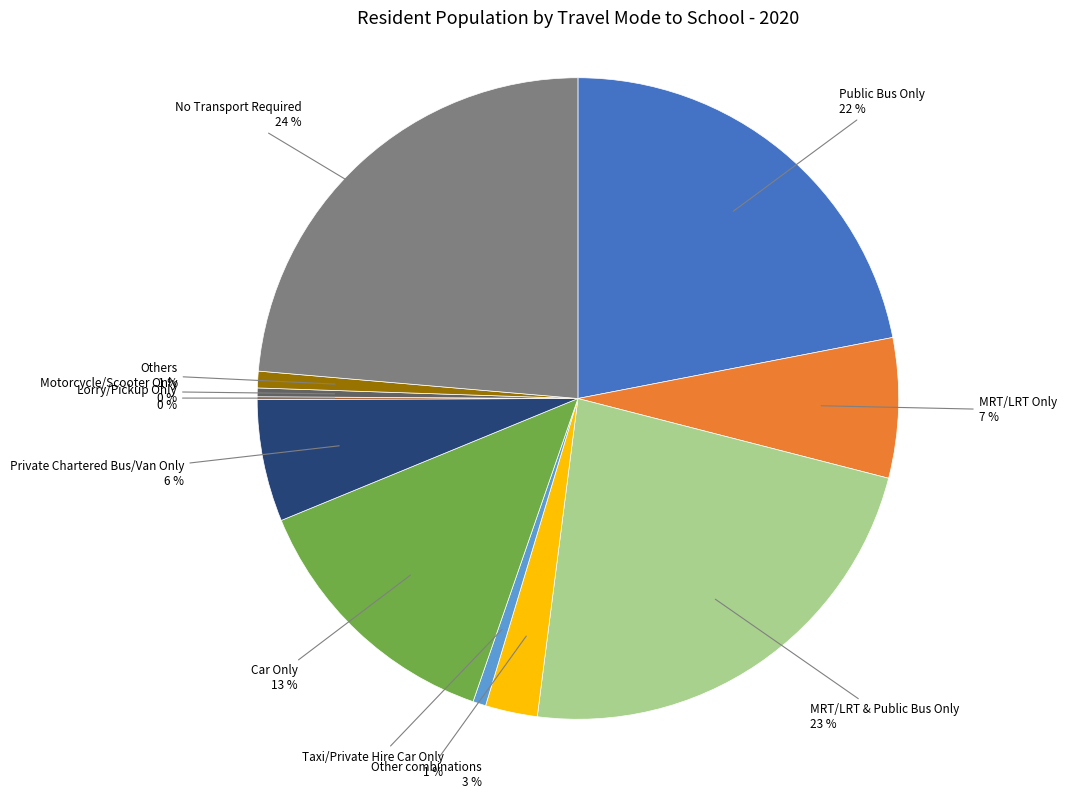

Which has a higher value, No Transport Required or Others?

No Transport Required